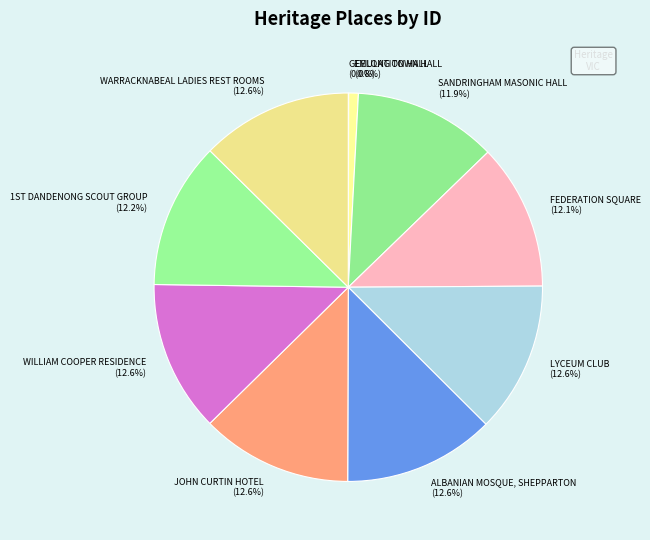

To the nearest percent, what is the difference between the largest and smallest slice percentages?

13%